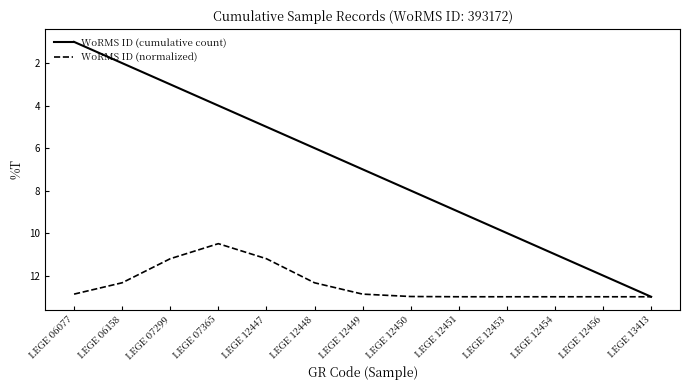

Reading right to left, extract all data points from this chart.

WoRMS ID (cumulative count): LEGE 13413=13.0	LEGE 12456=12.0	LEGE 12454=11.0	LEGE 12453=10.0	LEGE 12451=9.0	LEGE 12450=8.0	LEGE 12449=7.0	LEGE 12448=6.0	LEGE 12447=5.0	LEGE 07365=4.0	LEGE 07299=3.0	LEGE 06158=2.0	LEGE 06077=1.0
WoRMS ID (normalized): LEGE 13413=13.0	LEGE 12456=13.0	LEGE 12454=13.0	LEGE 12453=13.0	LEGE 12451=13.0	LEGE 12450=13.0	LEGE 12449=12.9	LEGE 12448=12.3	LEGE 12447=11.2	LEGE 07365=10.5	LEGE 07299=11.2	LEGE 06158=12.3	LEGE 06077=12.9